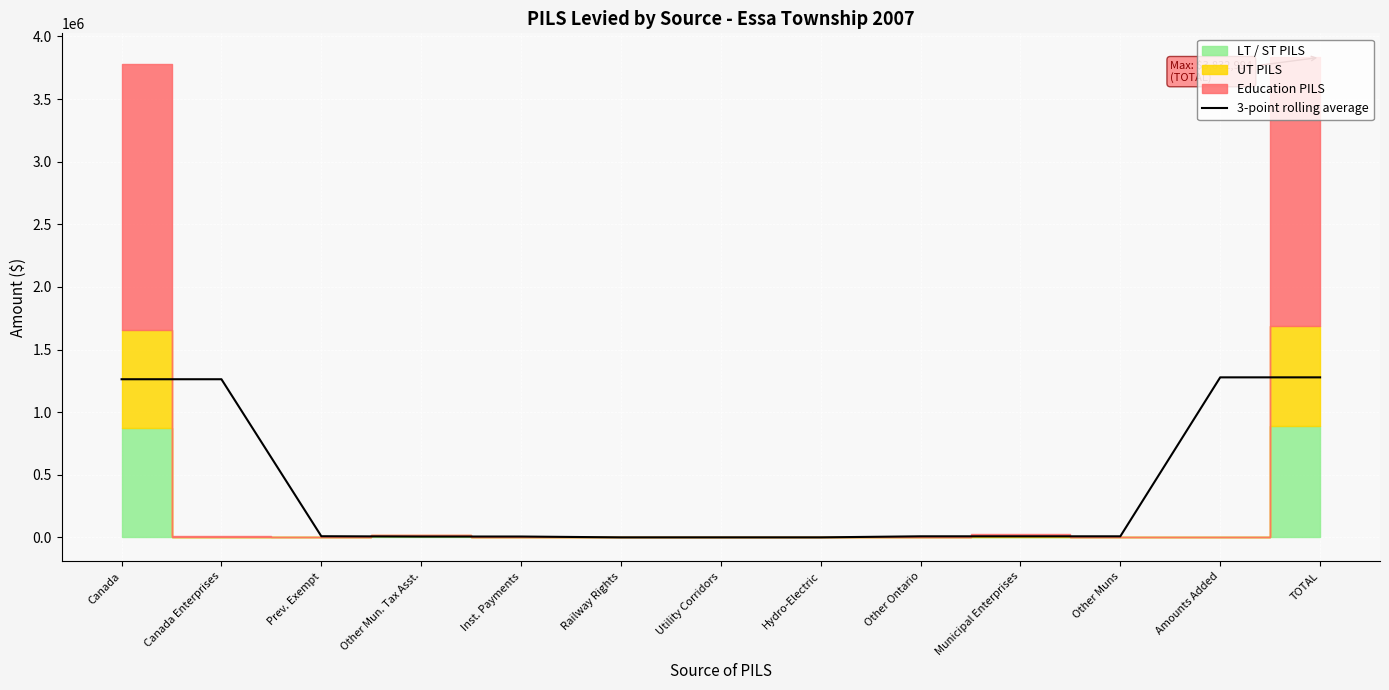

What is the difference between the second highest and minimum values?

1277664.7